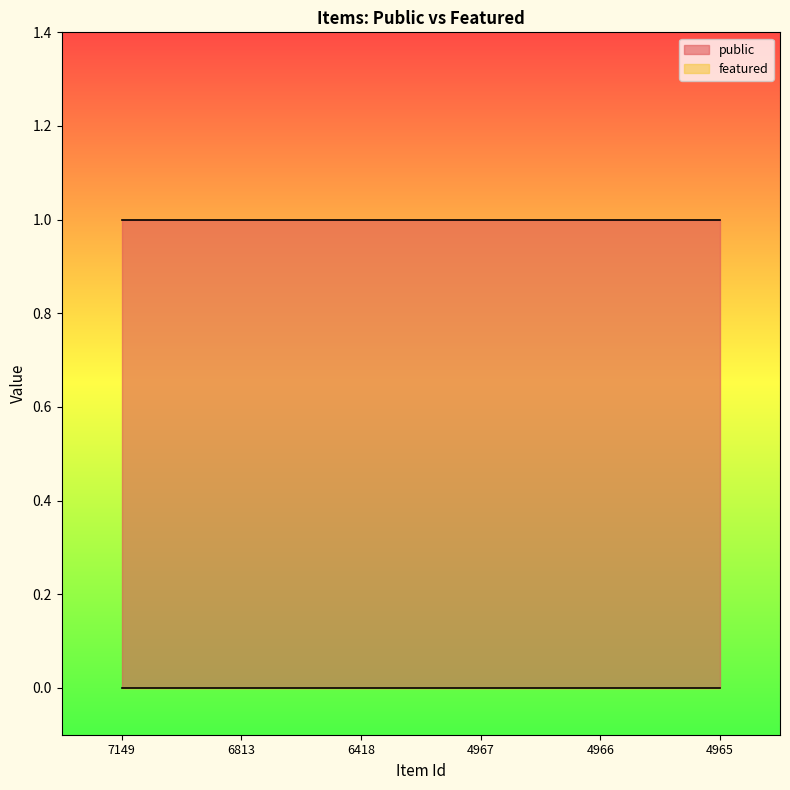

What are all the series names shown in the legend?

public, featured